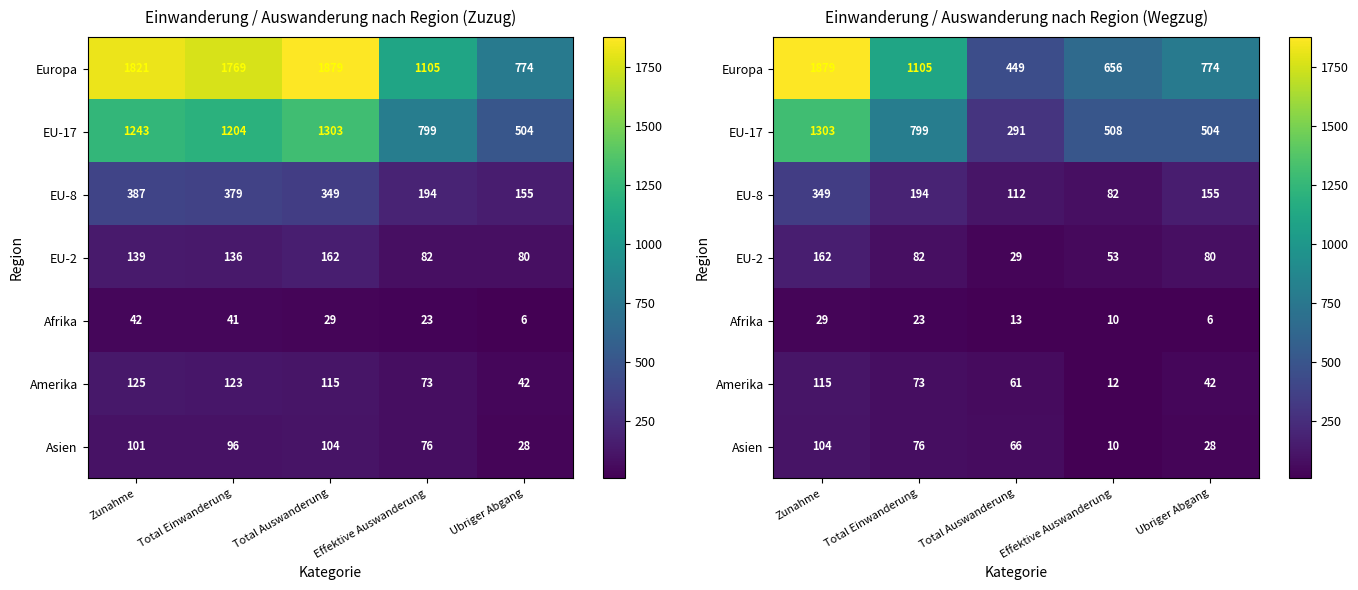

How many data points in Asien are less than 66?

2